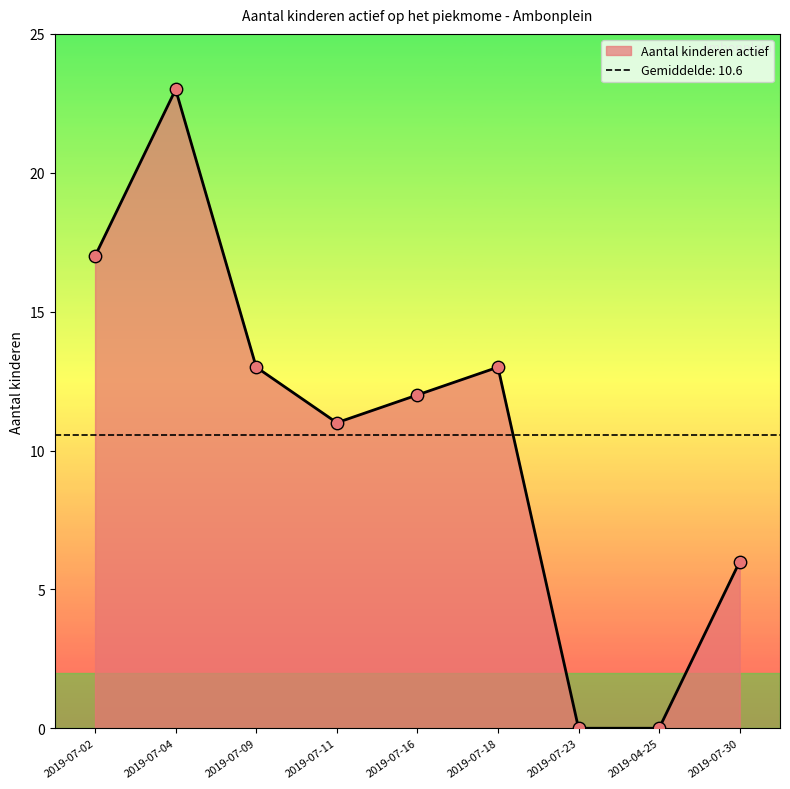

Between 2019-07-23 and 2019-07-18, which is larger?

2019-07-18